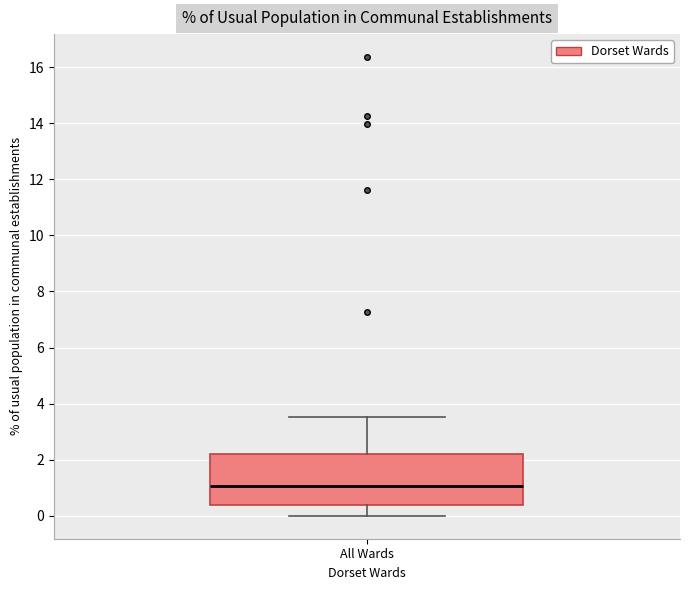

Read this box plot against the y-axis: the position of the median line, the range covered by the box, and the ends of both whiskers. The values are not printed on the chart, so give them approximately, as read against the axis.

median 1.0, box 0.4 to 2.2, whiskers 0.0 to 3.6